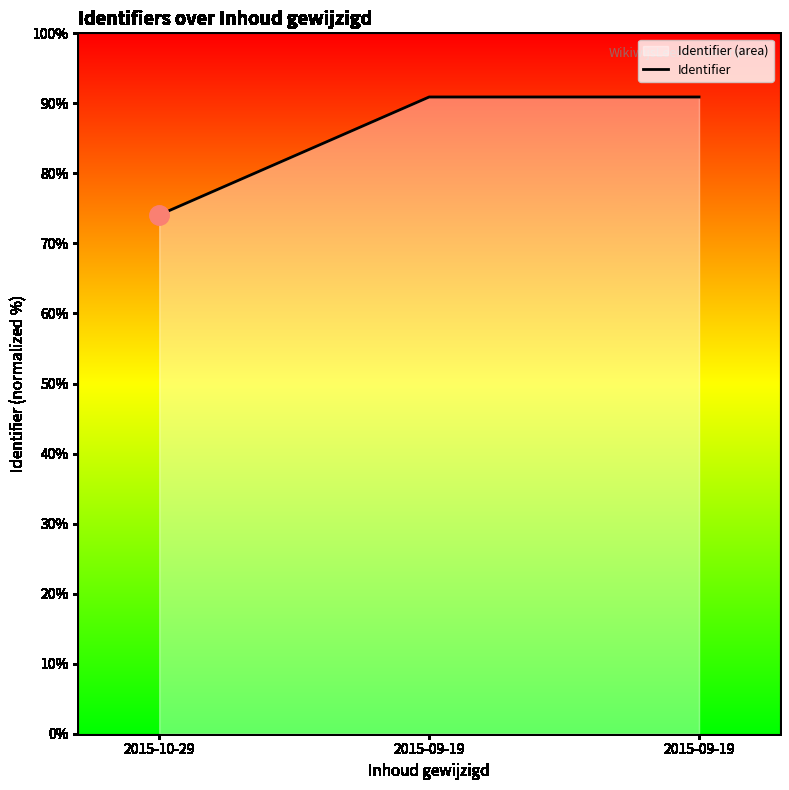

Which has a higher value, 2015-10-29 or 2015-09-19?

2015-09-19